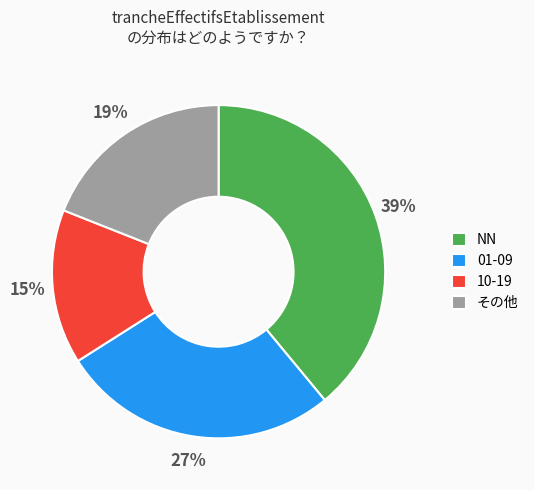

What percentage is the 10-19 slice, to the nearest percent?

15%